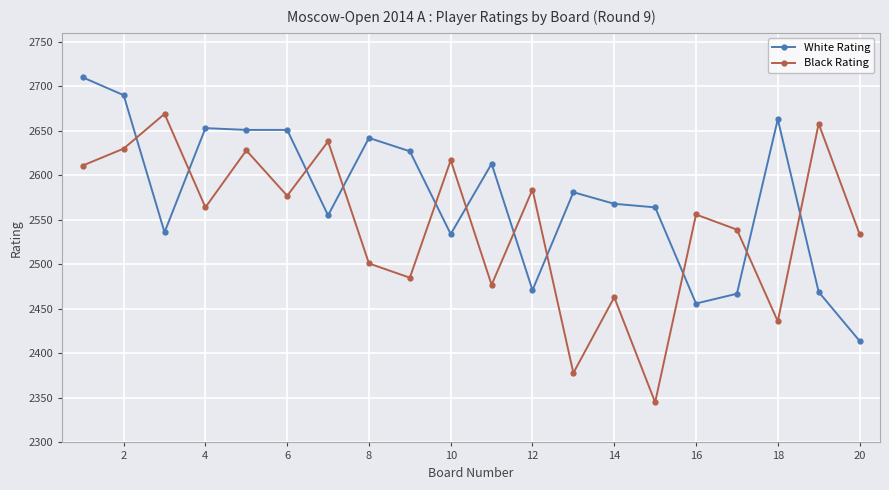

In Black Rating, how many points are lower than both neighbors (excluding endpoints)?

7